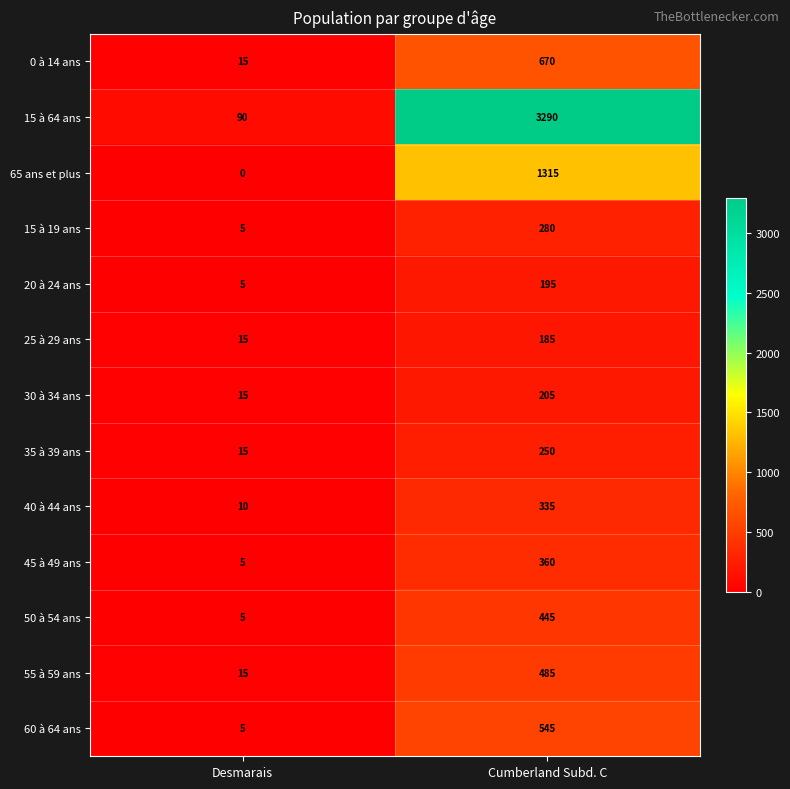

Between Desmarais and Cumberland Subd. C, which series saw the biggest shift?

15 à 64 ans